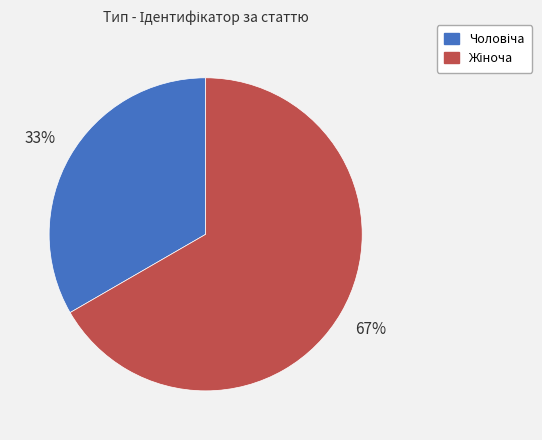

To the nearest percent, what is the average slice percentage?

50%